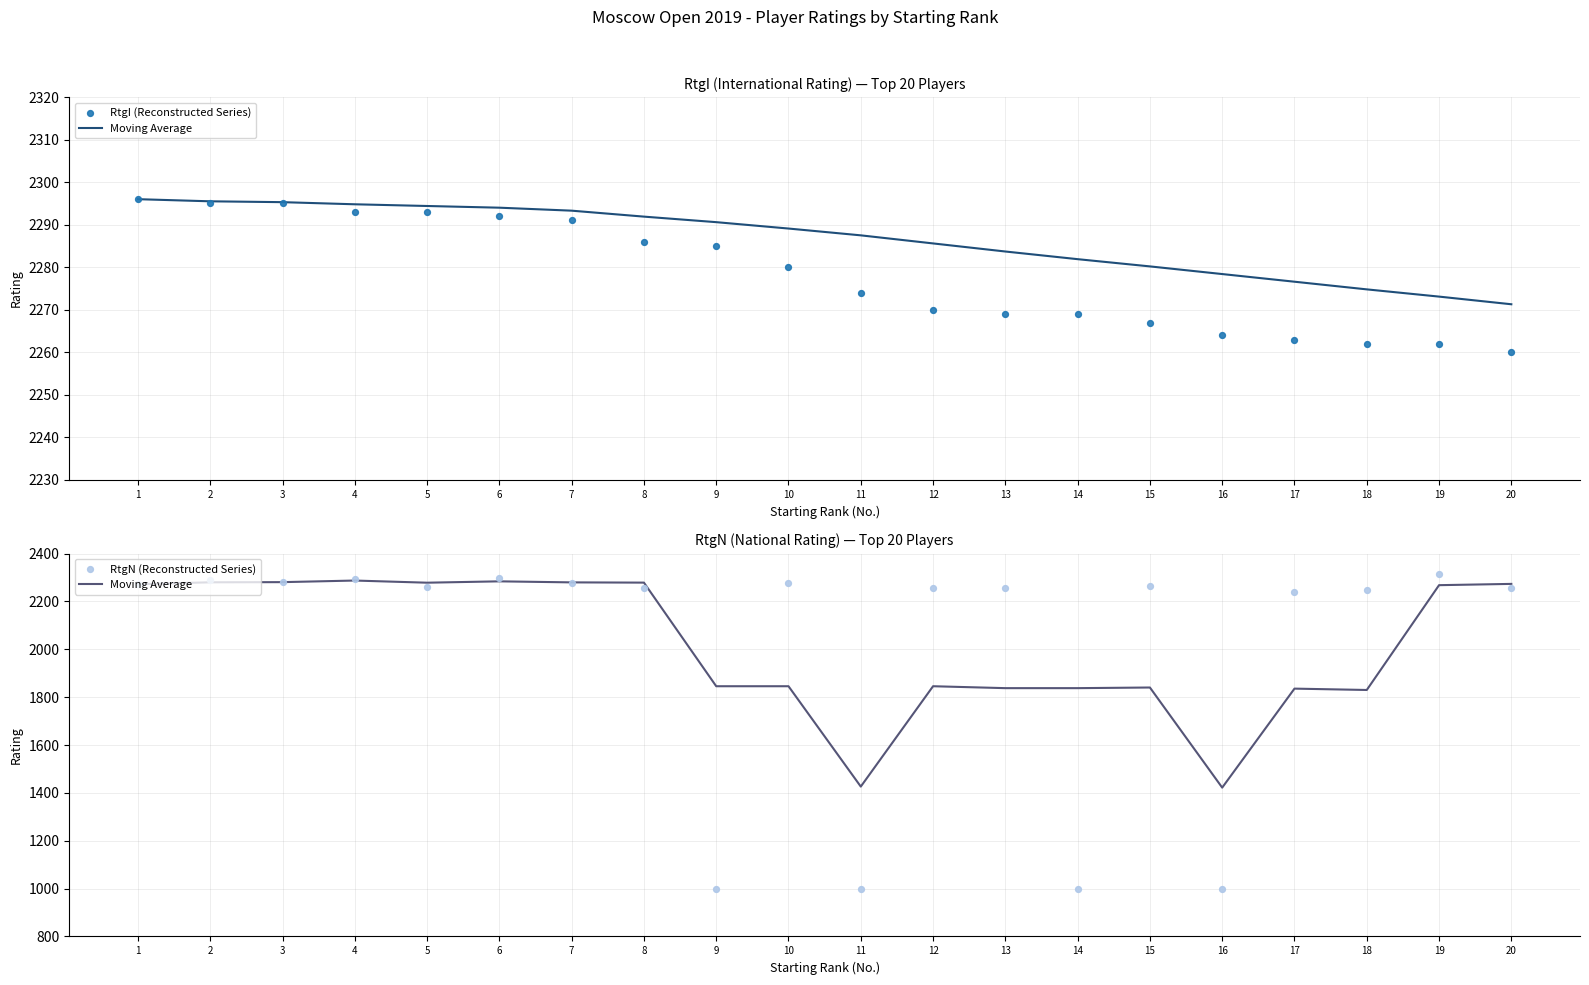

Which series has the largest total across all categories?

RtgI (Reconstructed Series)